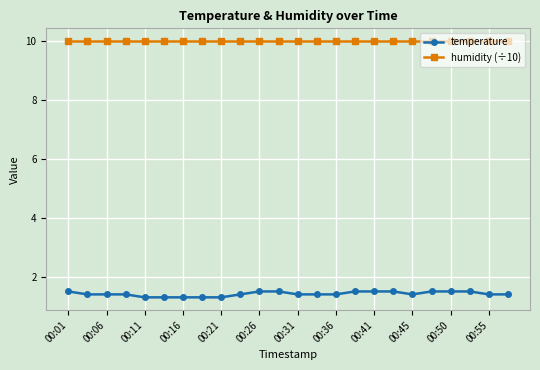

True or false: temperature and humidity (÷10) intersect in this chart.

False